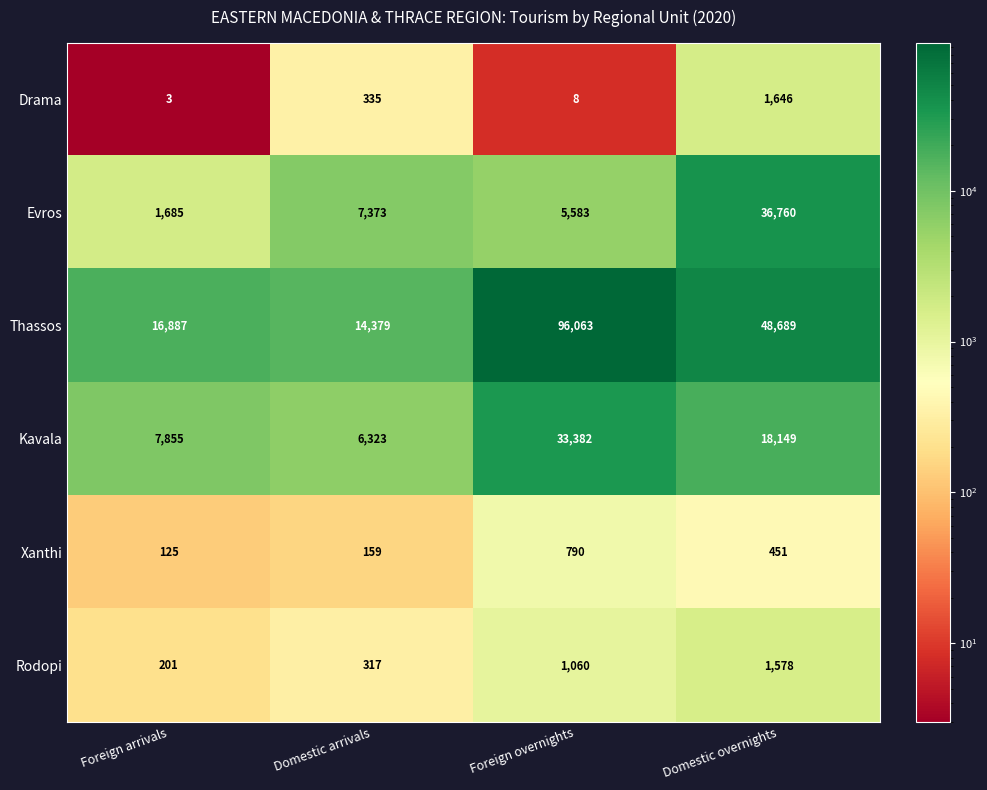

Where is Evros nearest to the value 19222?

Domestic arrivals